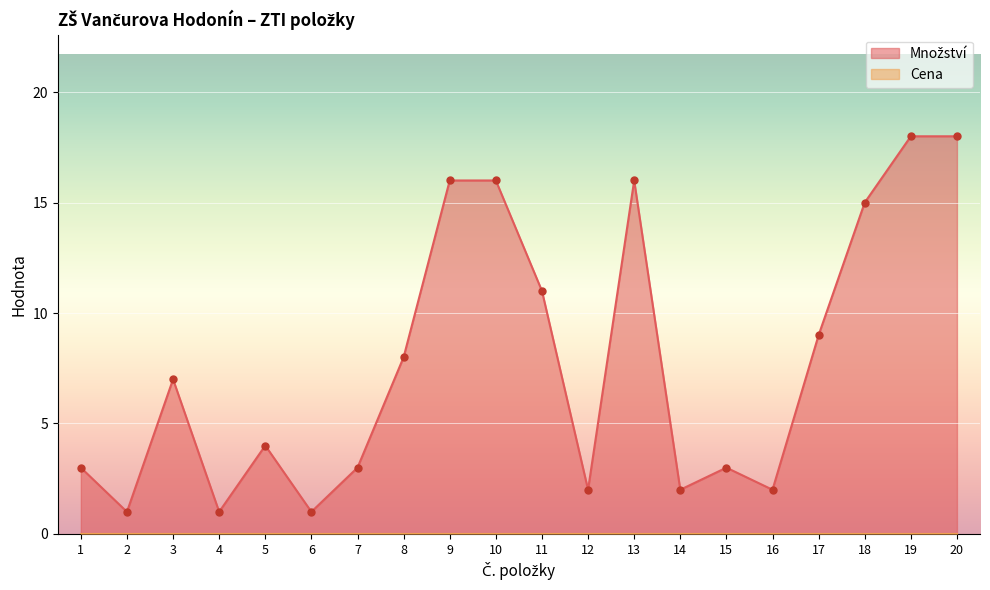

Where does the data first go above 7?

8